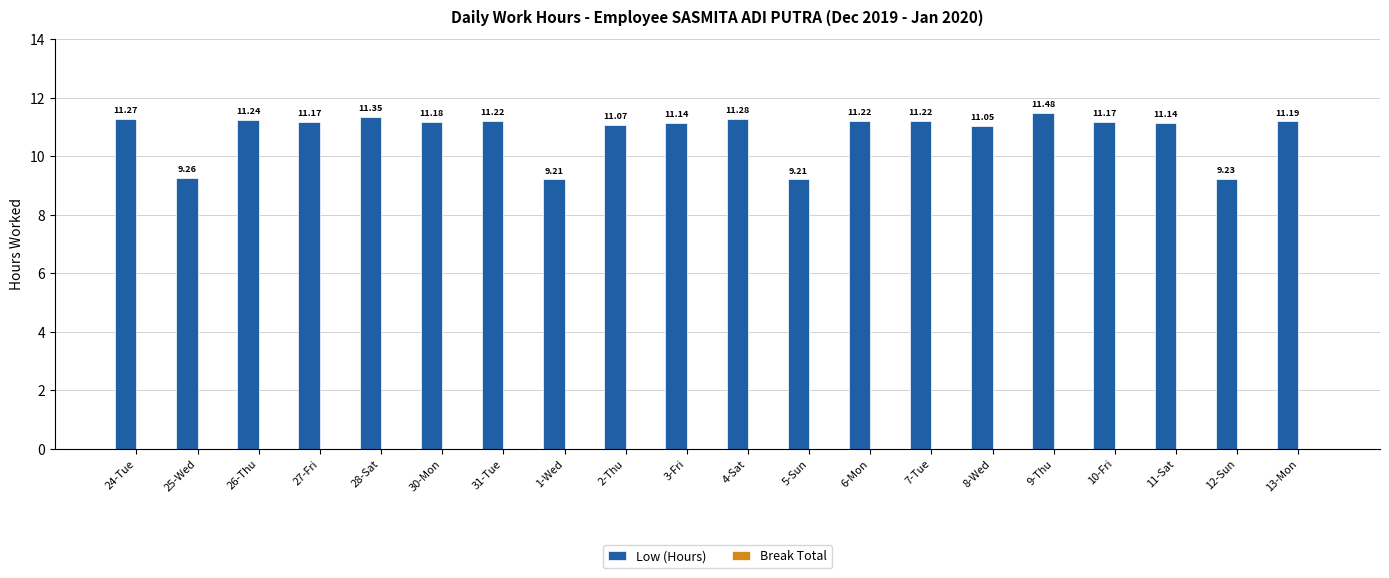

What is the difference between the maximum and minimum values?

2.3